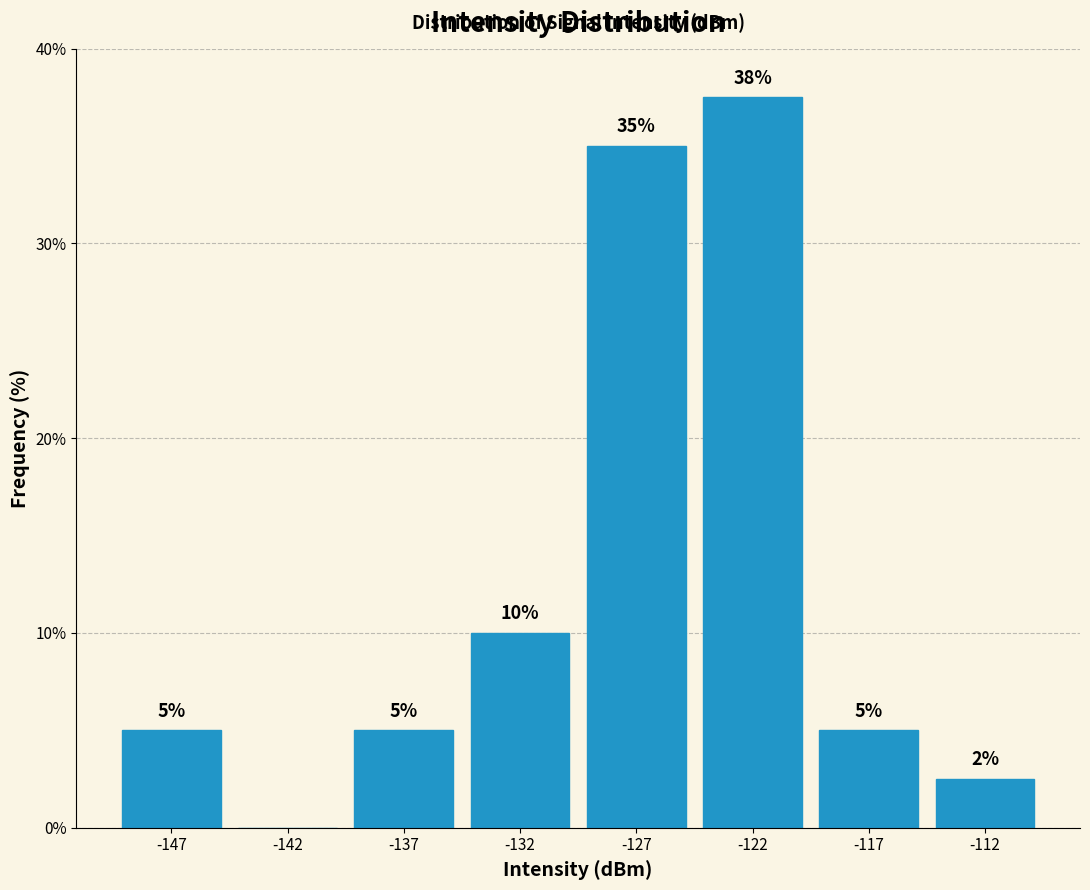

What is the sum of all values?

100.0